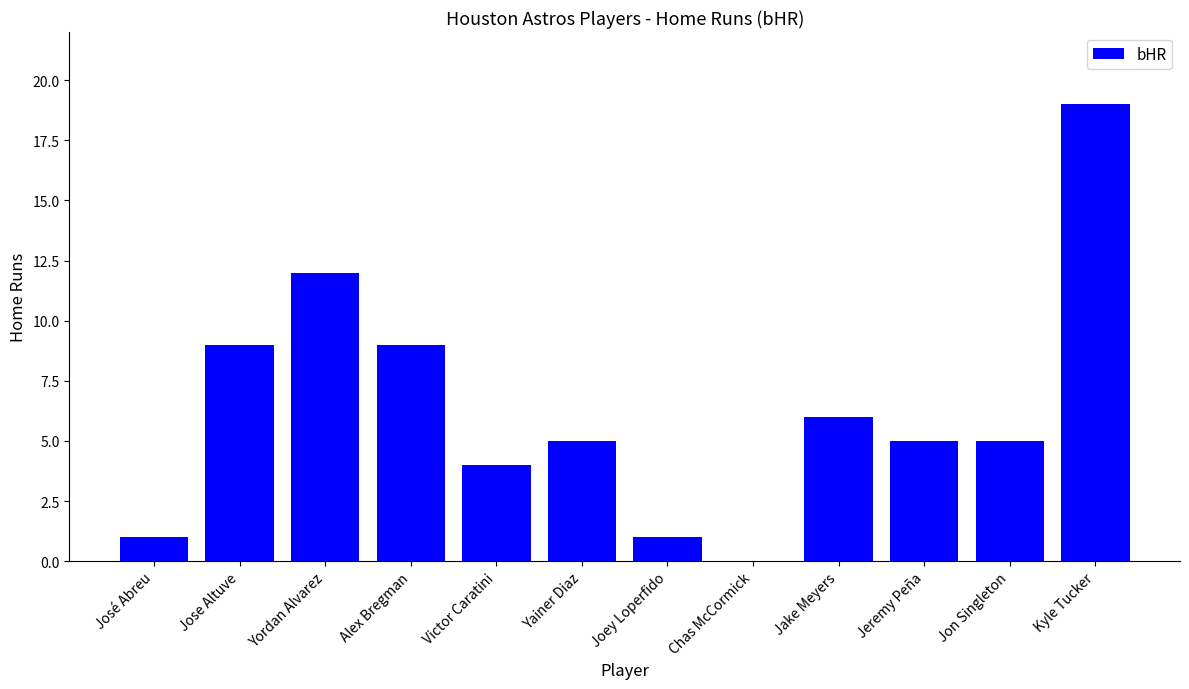

Reading left to right, transcribe all the data shown in this chart.

José Abreu=1	Jose Altuve=9	Yordan Alvarez=12	Alex Bregman=9	Victor Caratini=4	Yainer Diaz=5	Joey Loperfido=1	Chas McCormick=0	Jake Meyers=6	Jeremy Peña=5	Jon Singleton=5	Kyle Tucker=19